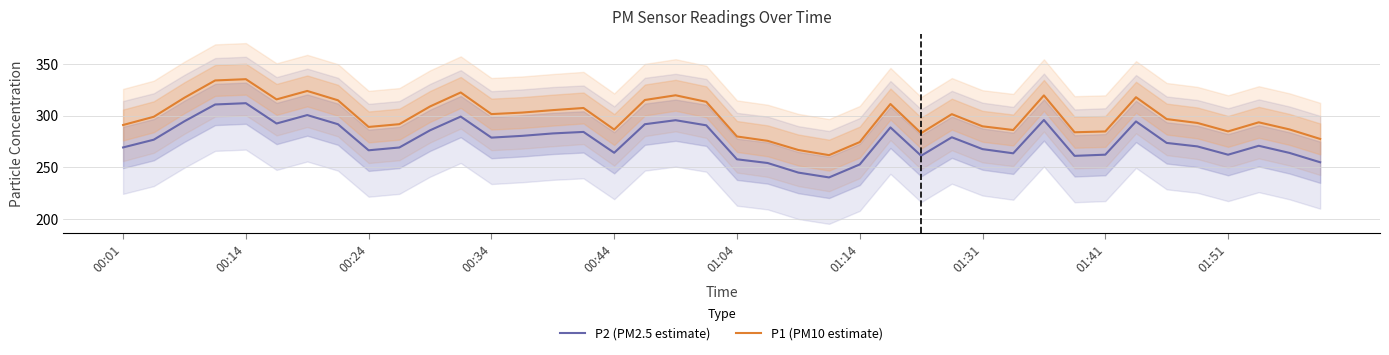

What is the highest value of the P2 (PM2.5 estimate) series?

312.3